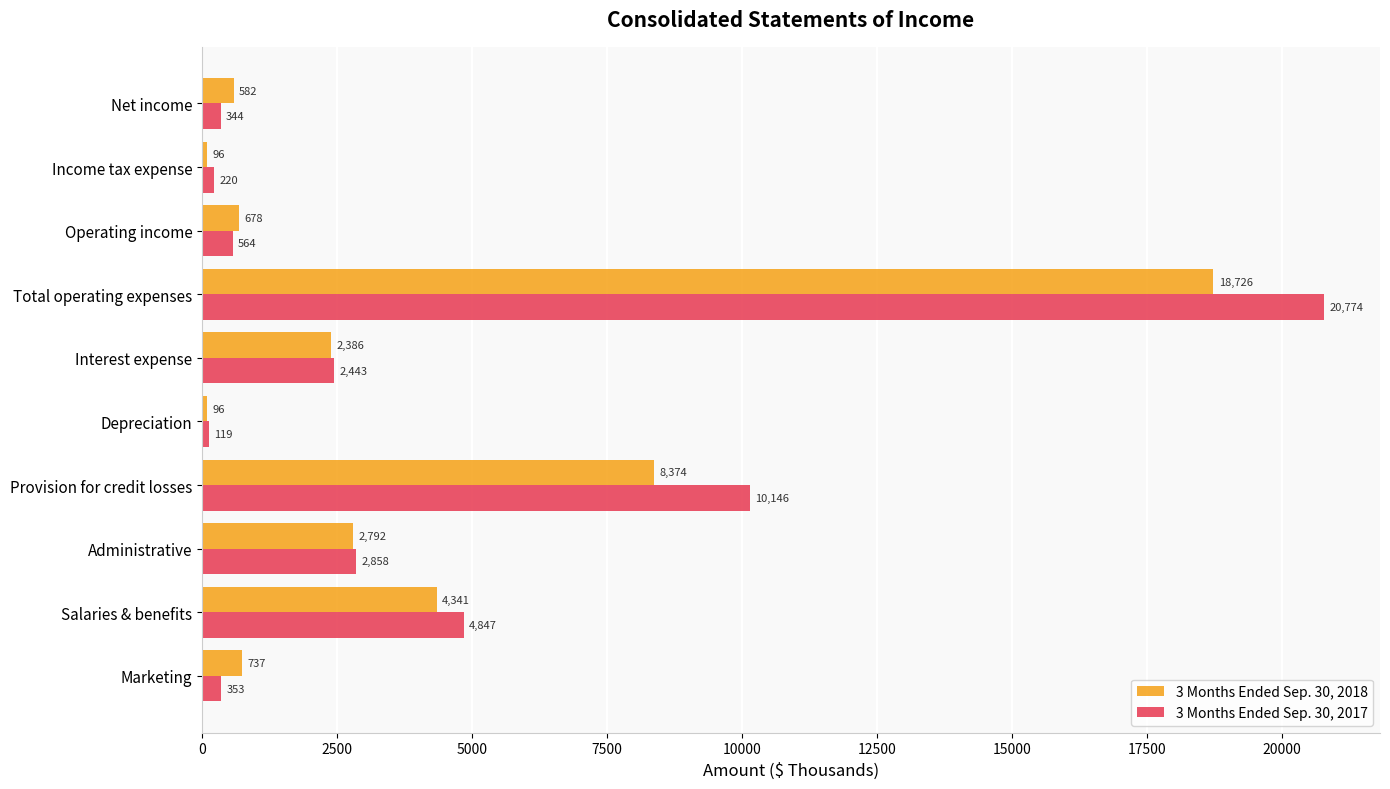

Which category has the lowest value in the 3 Months Ended Sep. 30, 2017 series?

Depreciation